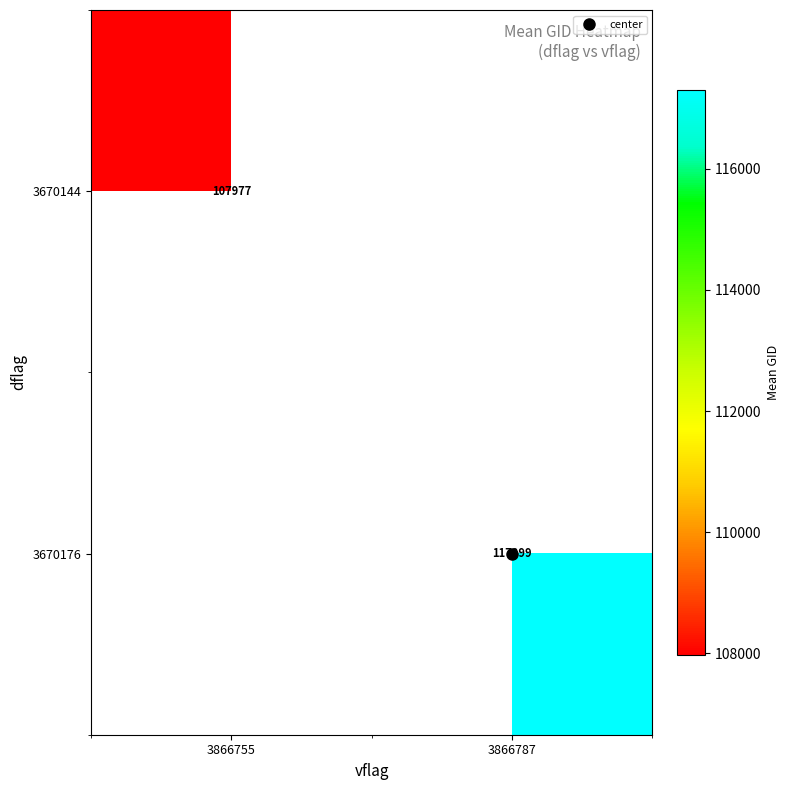

What is the minimum value for 3670144?

107977.1